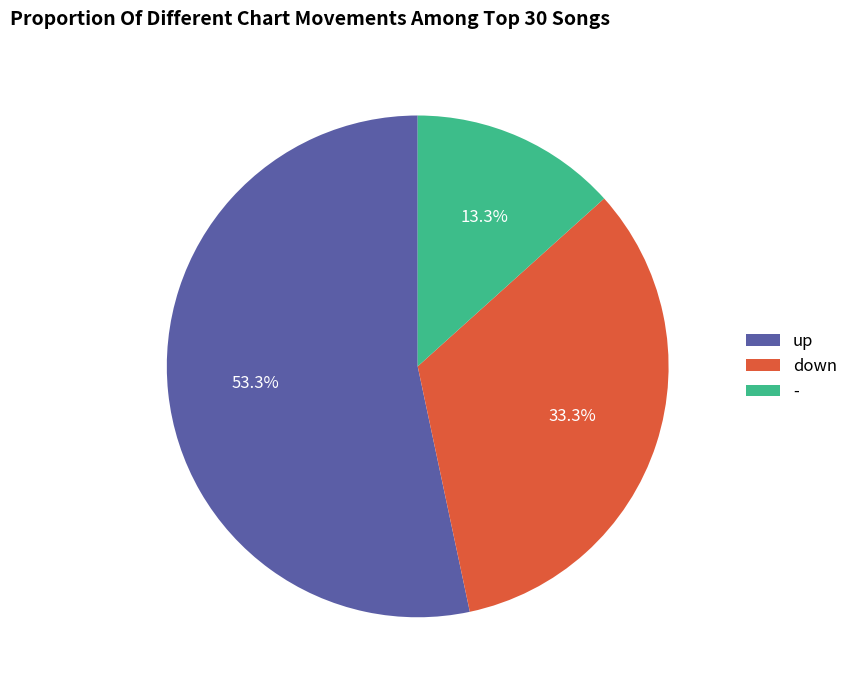

Does up represent more than half of the total?

Yes